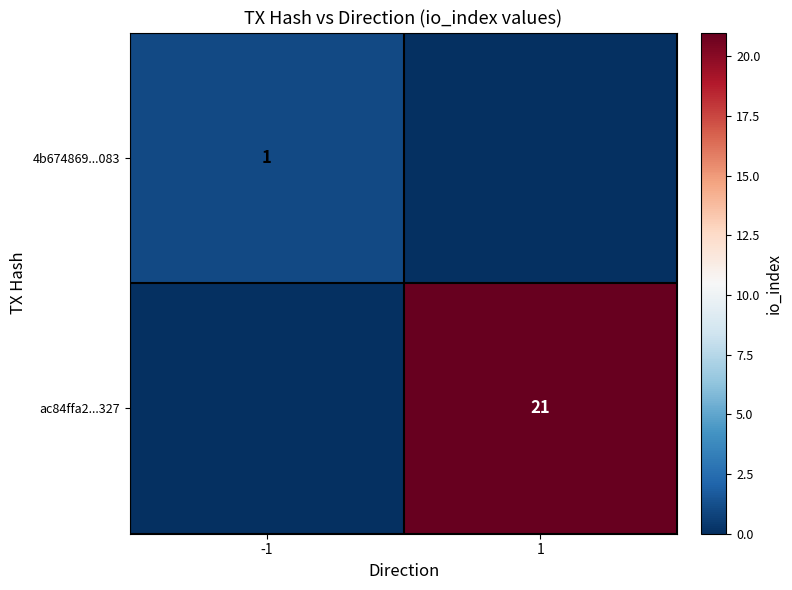

The value of ac84ffa2...327 at 1 is 37. True or false?

False